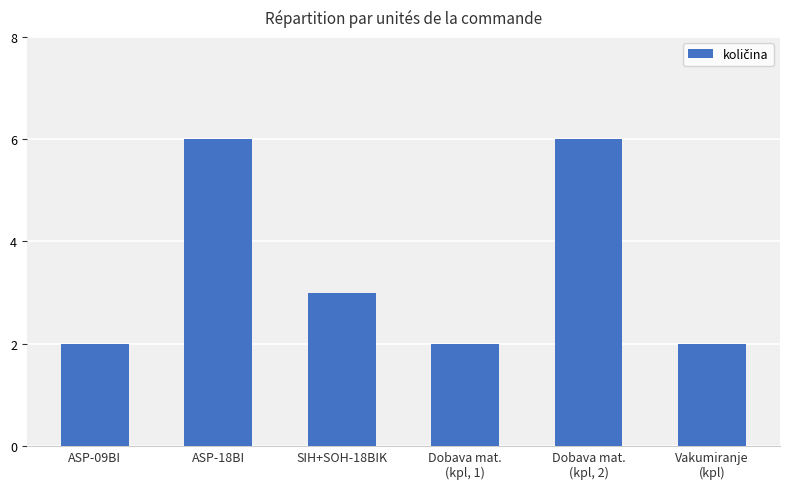

What is the minimum value shown in the chart?

2